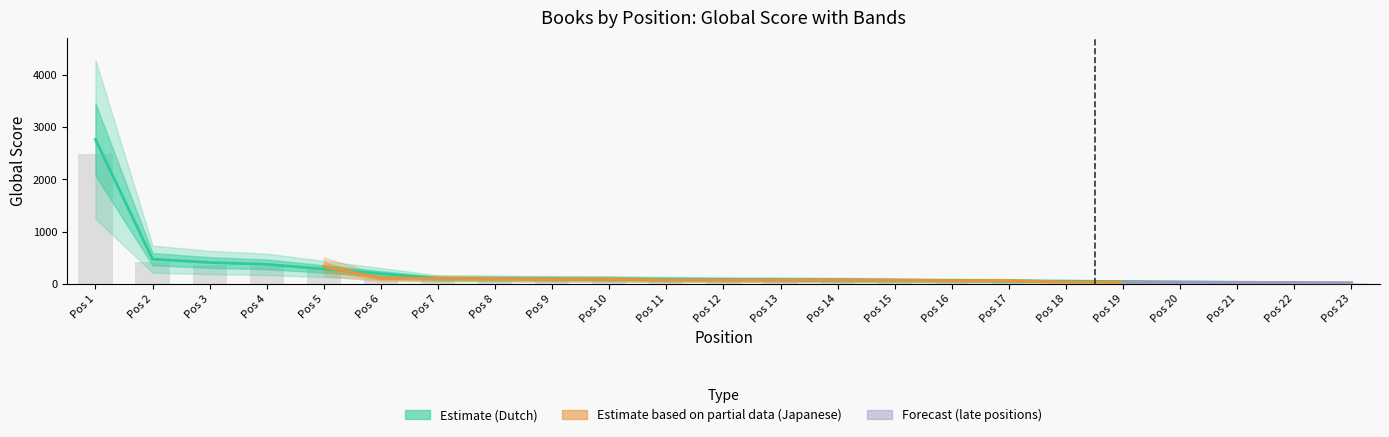

The value at Pos 17 is 53.1. True or false?

True